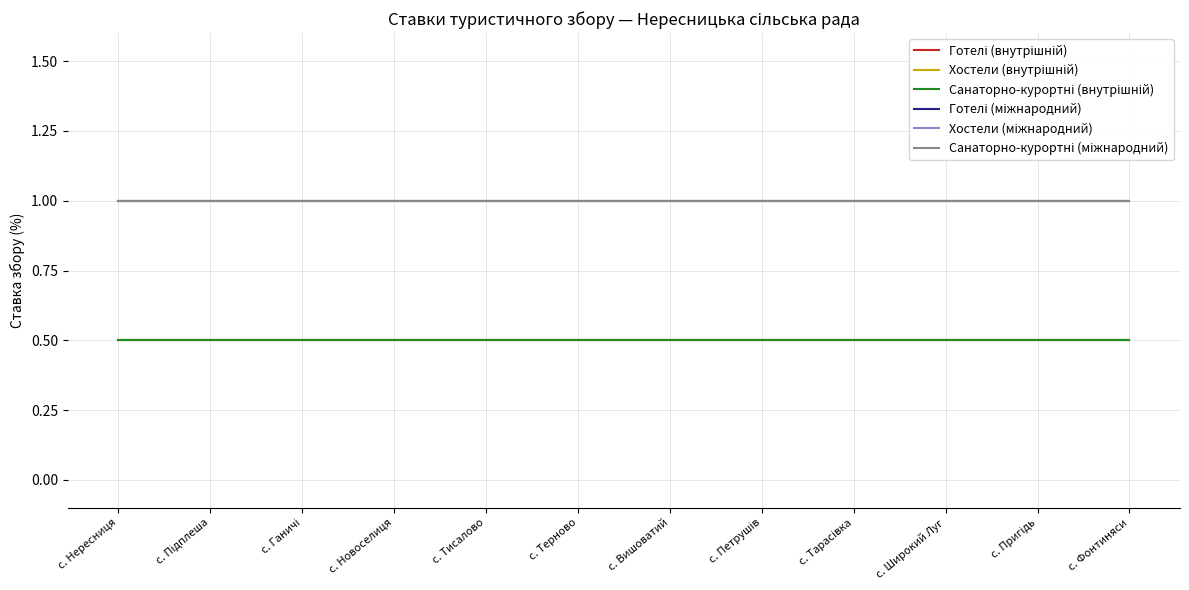

What position from the right is с. Підплеша?

11